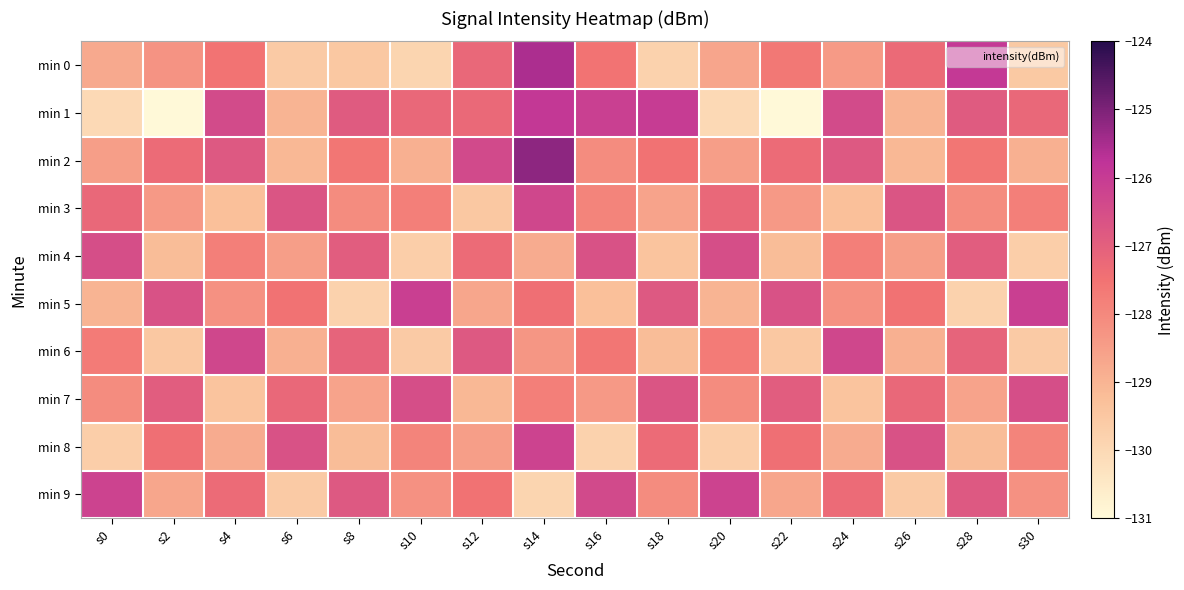

Reading right to left, extract all data points from this chart.

min 0: s30=-129.6	s28=-125.9	s26=-127.3	s24=-128.4	s22=-127.6	s20=-128.7	s18=-129.8	s16=-127.5	s14=-125.5	s12=-127.2	s10=-129.9	s8=-129.5	s6=-129.6	s4=-127.5	s2=-128.3	s0=-128.7
min 1: s30=-127.2	s28=-126.9	s26=-129.0	s24=-126.4	s22=-131.1	s20=-130.0	s18=-126.0	s16=-126.1	s14=-125.9	s12=-127.2	s10=-127.2	s8=-126.9	s6=-129.0	s4=-126.4	s2=-131.1	s0=-130.0
min 2: s30=-128.9	s28=-127.6	s26=-129.1	s24=-126.8	s22=-127.3	s20=-128.5	s18=-127.5	s16=-128.1	s14=-125.2	s12=-126.4	s10=-128.9	s8=-127.6	s6=-129.1	s4=-126.8	s2=-127.3	s0=-128.5
min 3: s30=-127.8	s28=-128.1	s26=-126.7	s24=-129.3	s22=-128.4	s20=-127.2	s18=-128.6	s16=-127.9	s14=-126.3	s12=-129.5	s10=-127.8	s8=-128.1	s6=-126.7	s4=-129.3	s2=-128.4	s0=-127.2
min 4: s30=-129.7	s28=-126.9	s26=-128.5	s24=-127.8	s22=-129.2	s20=-126.5	s18=-129.4	s16=-126.6	s14=-128.8	s12=-127.3	s10=-129.7	s8=-126.9	s6=-128.5	s4=-127.8	s2=-129.2	s0=-126.5
min 5: s30=-126.1	s28=-129.8	s26=-127.5	s24=-128.2	s22=-126.6	s20=-129.0	s18=-126.8	s16=-129.3	s14=-127.4	s12=-128.7	s10=-126.1	s8=-129.8	s6=-127.5	s4=-128.2	s2=-126.6	s0=-129.0
min 6: s30=-129.6	s28=-127.1	s26=-128.9	s24=-126.3	s22=-129.5	s20=-127.7	s18=-129.2	s16=-127.6	s14=-128.3	s12=-126.8	s10=-129.6	s8=-127.1	s6=-128.9	s4=-126.3	s2=-129.5	s0=-127.7
min 7: s30=-126.5	s28=-128.6	s26=-127.2	s24=-129.4	s22=-126.9	s20=-128.1	s18=-126.7	s16=-128.4	s14=-127.8	s12=-129.1	s10=-126.5	s8=-128.6	s6=-127.2	s4=-129.4	s2=-126.9	s0=-128.1
min 8: s30=-127.9	s28=-129.2	s26=-126.6	s24=-128.8	s22=-127.4	s20=-129.7	s18=-127.3	s16=-129.8	s14=-126.2	s12=-128.5	s10=-127.9	s8=-129.2	s6=-126.6	s4=-128.8	s2=-127.4	s0=-129.7
min 9: s30=-128.2	s28=-126.8	s26=-129.6	s24=-127.3	s22=-128.7	s20=-126.2	s18=-128.1	s16=-126.4	s14=-129.9	s12=-127.5	s10=-128.2	s8=-126.8	s6=-129.6	s4=-127.3	s2=-128.7	s0=-126.2